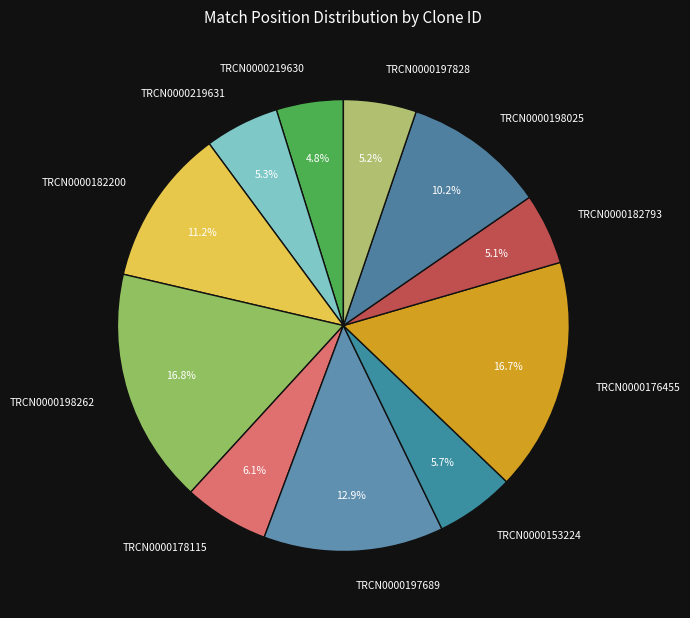

To the nearest percent, what is the average slice percentage?

9%